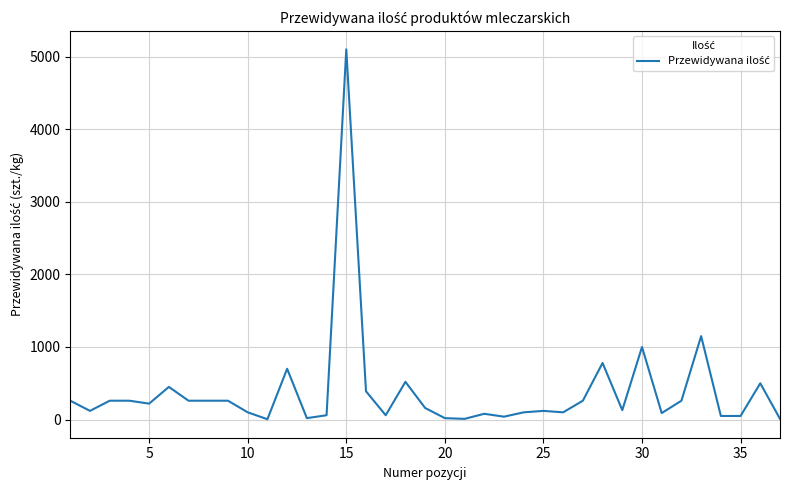

What is the maximum value shown in the chart?

5100